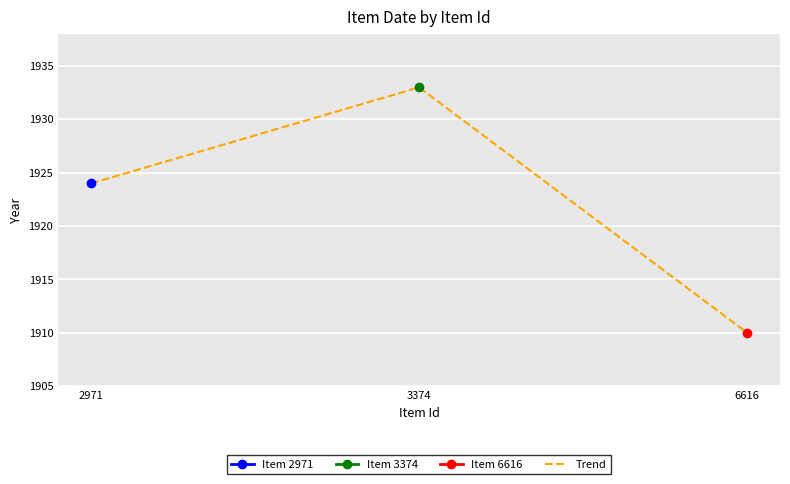

Where is the data nearest to the value 1921?

2971